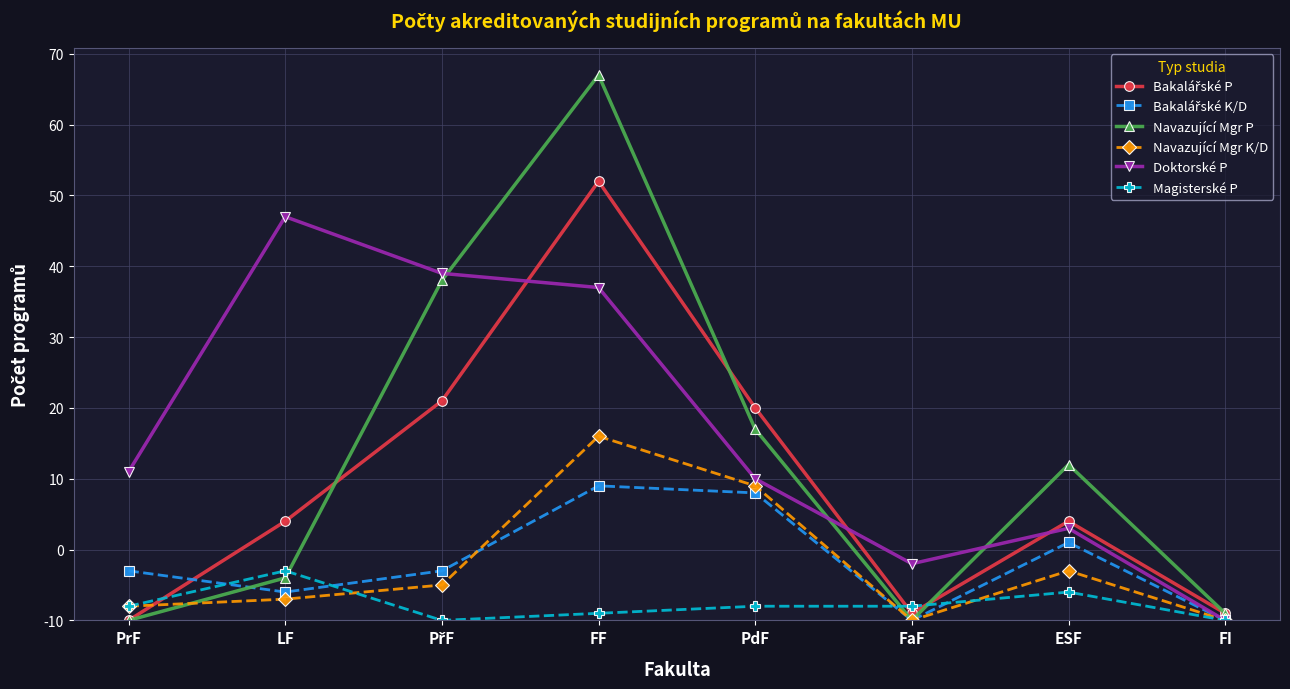

What is the sum of the Navazující Mgr P values at FF and PřF?

125